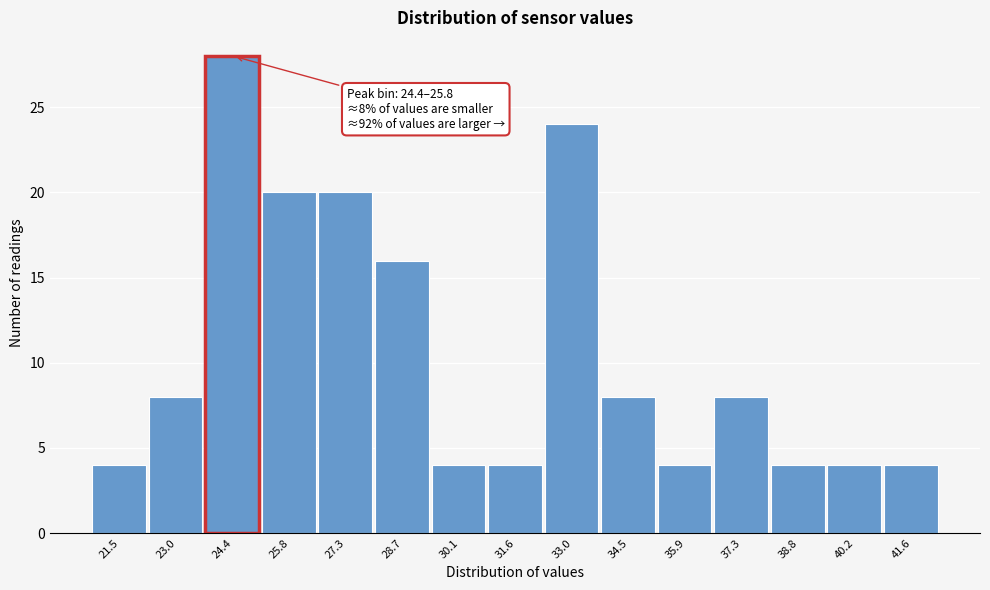

Reading left to right, list all the values displayed in this chart.

21.5=4	23.0=8	24.4=28	25.8=20	27.3=20	28.7=16	30.1=4	31.6=4	33.0=24	34.5=8	35.9=4	37.3=8	38.8=4	40.2=4	41.6=4